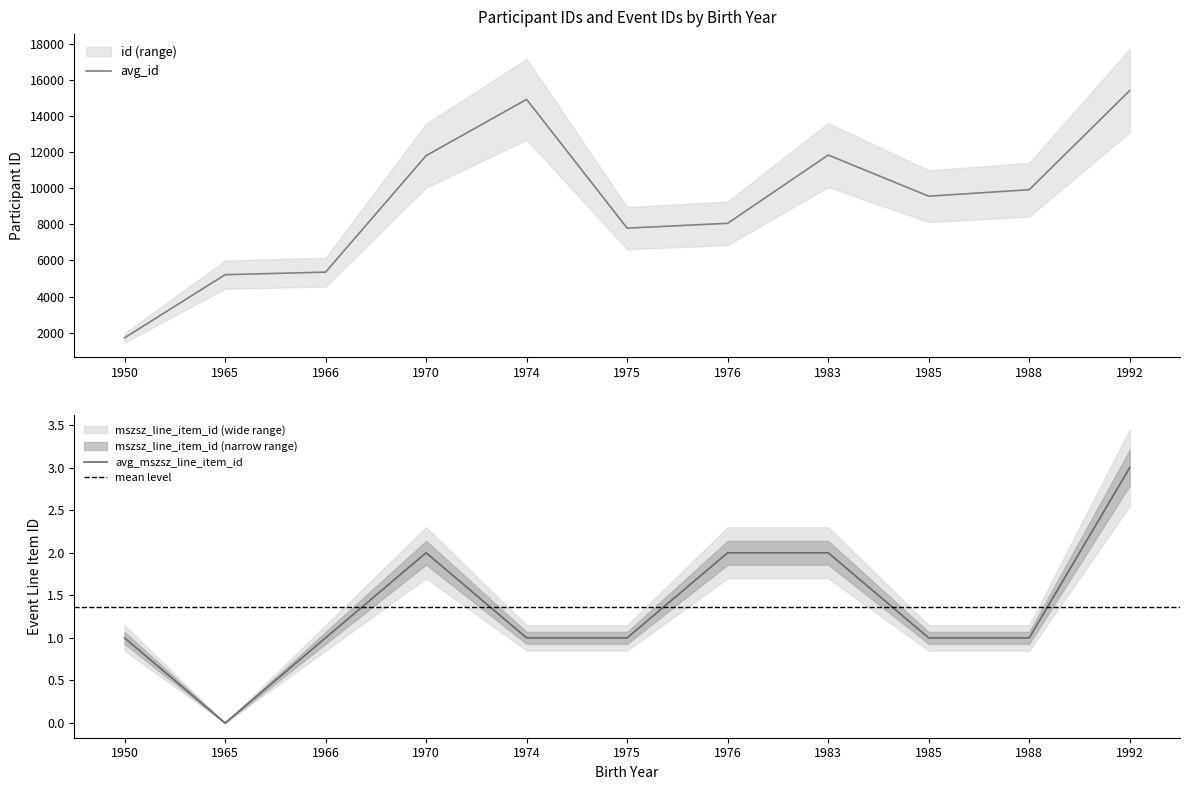

What is the difference between the maximum and minimum values in the avg_mszsz series?

3